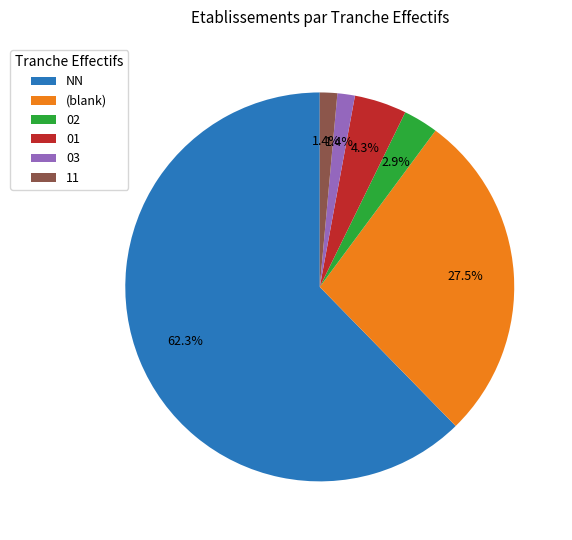

What is the ratio of the value at 03 to the value at 01?

0.3